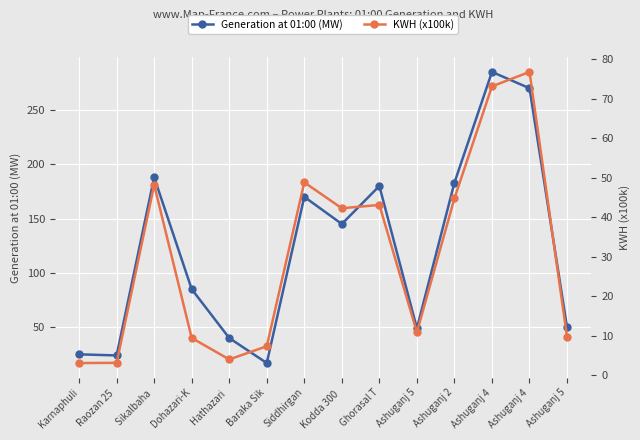

The value of Generation at 01:00 (MW) at Ashuganj 5 is 50.0. True or false?

True